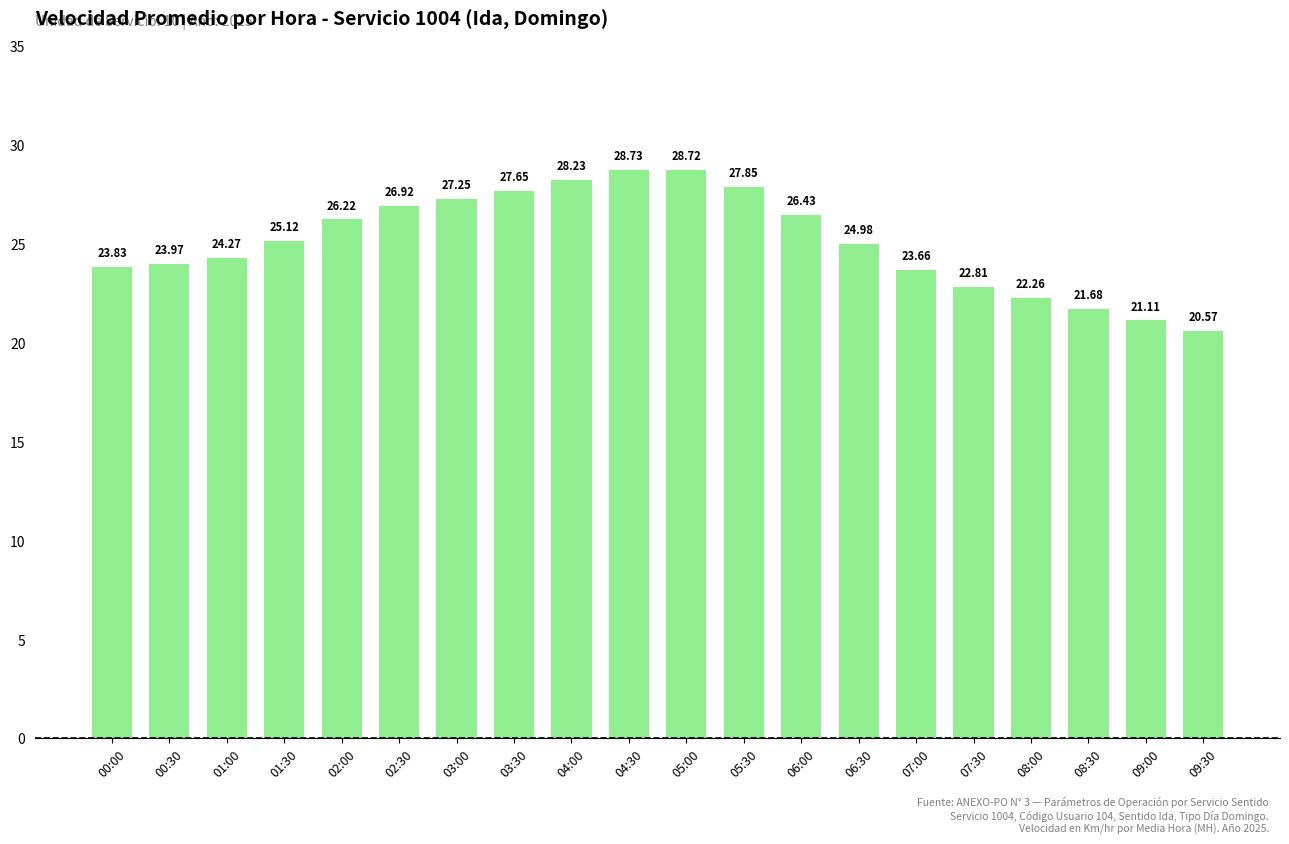

What is the difference between the values at 08:30 and 02:30?

5.2